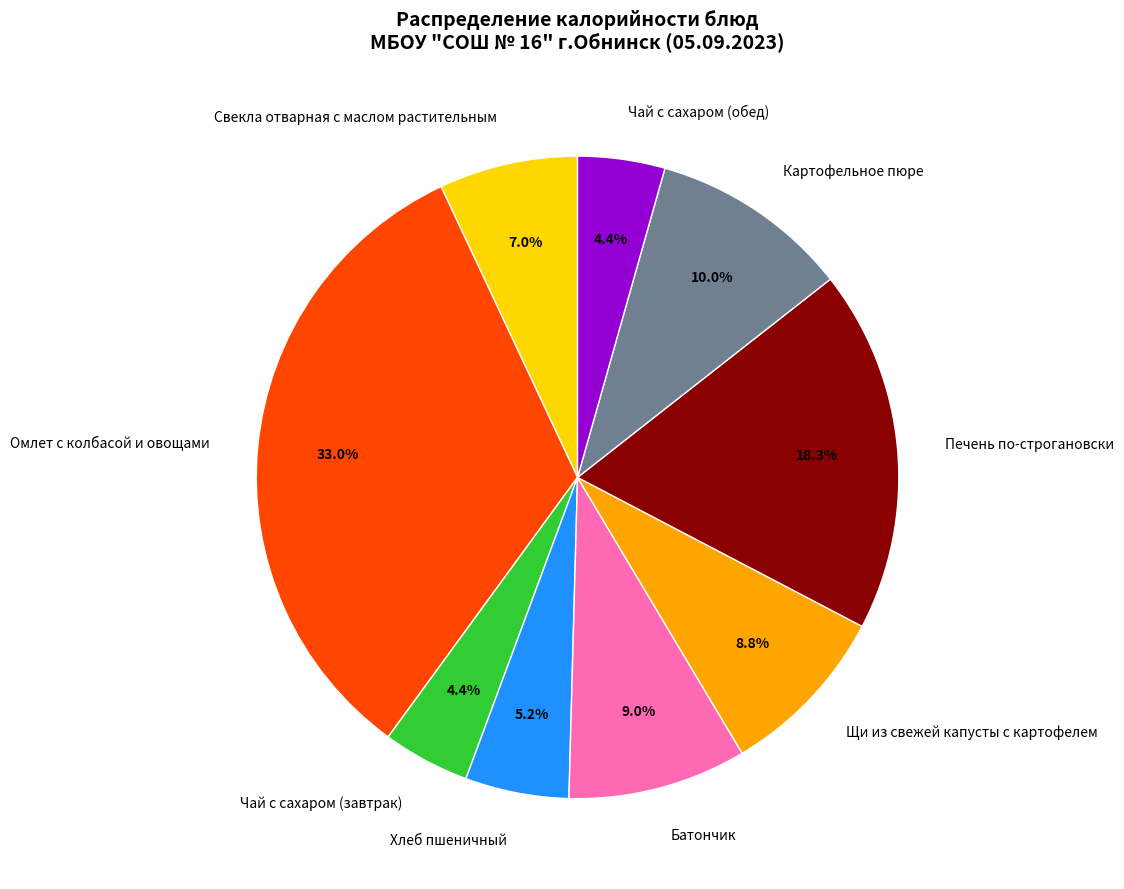

What is the ratio of the value at Свекла отварная с маслом растительным to the value at Батончик?

0.8